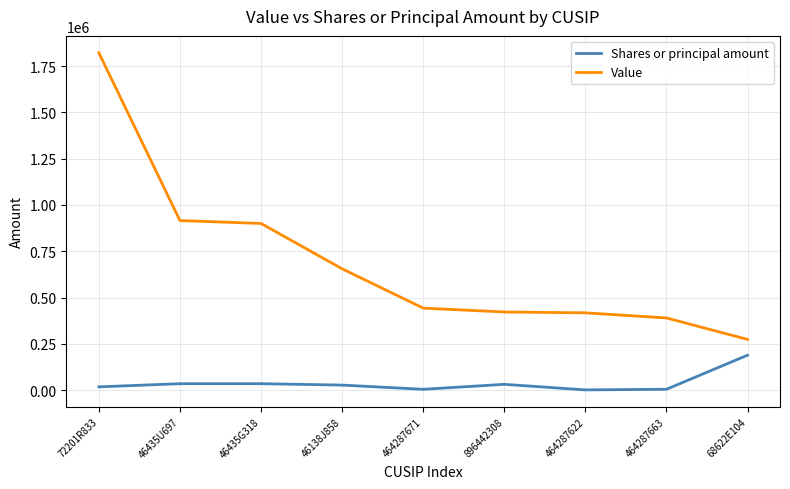

What is the difference between the second highest and second lowest values in the Value series?

525649